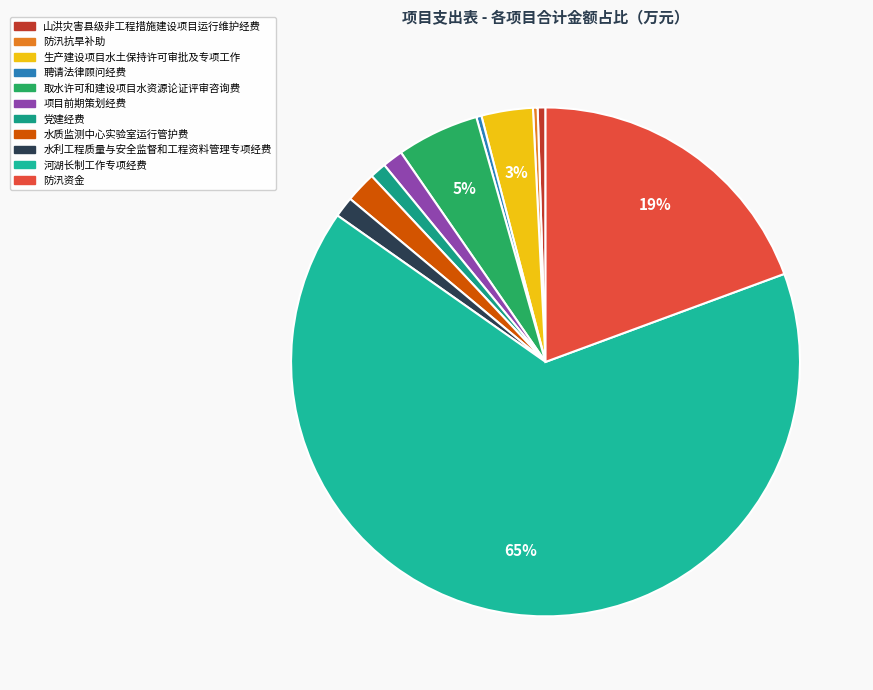

Approximately how many times larger is the value at 防汛抗旱补助 compared to 取水许可和建设项目水资源论证评审咨询费?

0.1